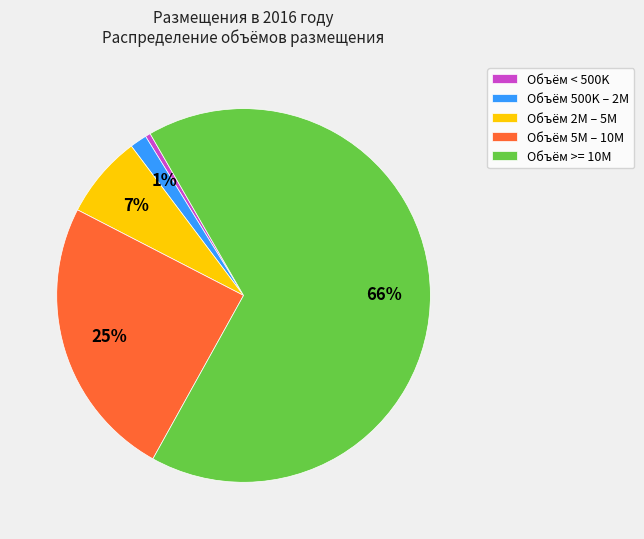

Is there a majority slice in this chart?

Yes